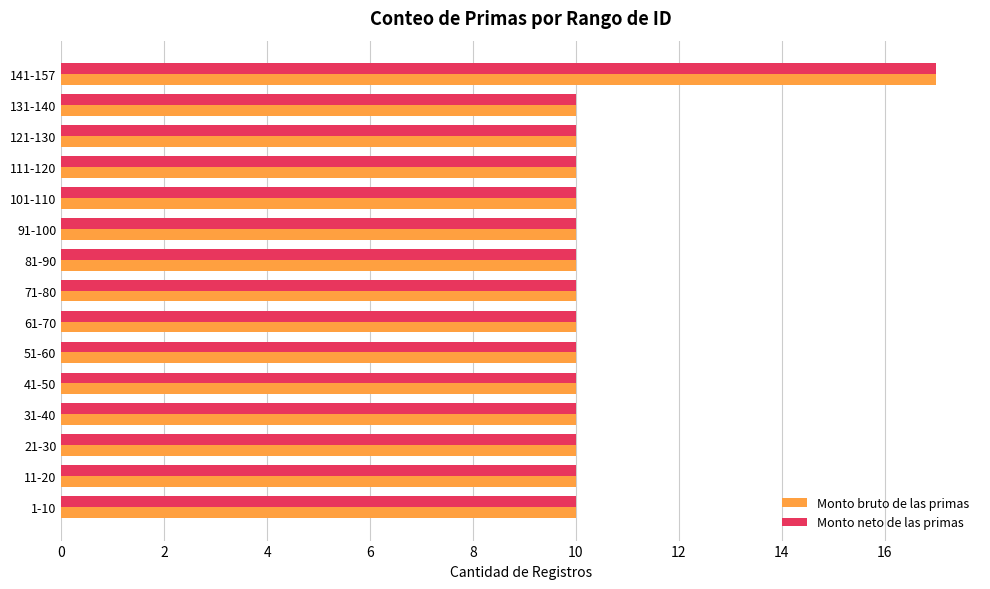

What is the sum of the Monto bruto de las primas values at 11-20 and 51-60?

20